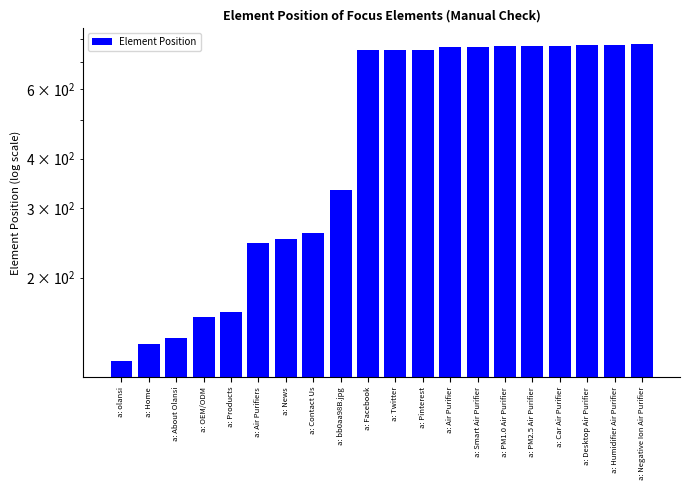

The chart shows a value of 750 at a: Facebook. True or false?

True